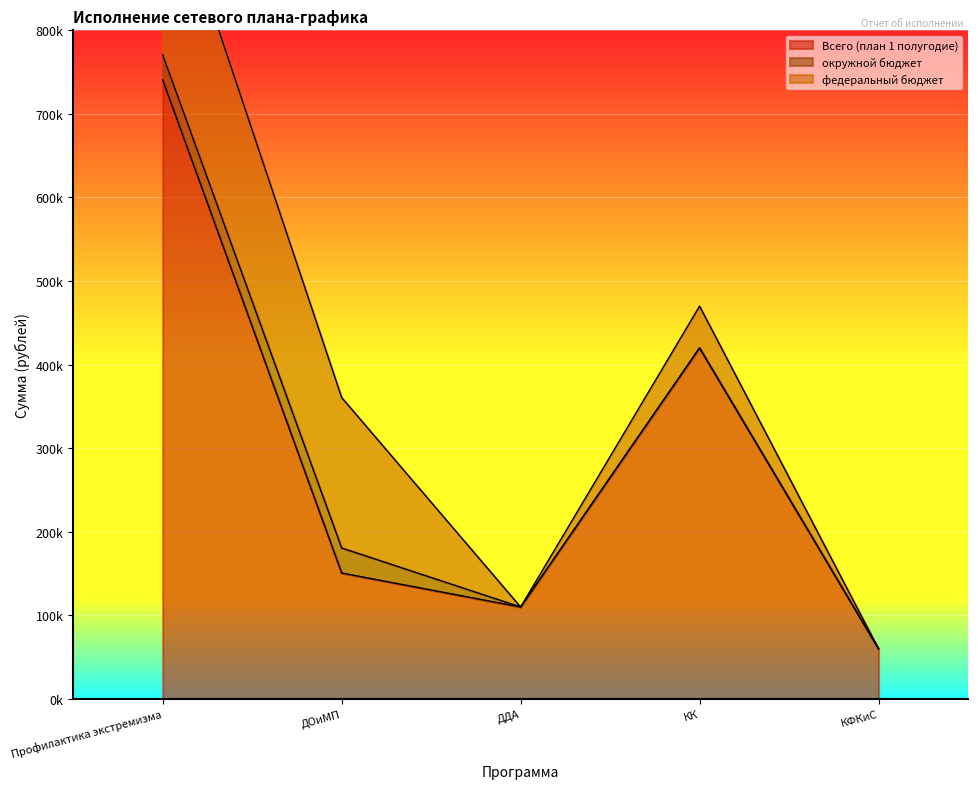

Rank the series by their average value, from highest to lowest.

Всего (план 1 полугодие), федеральный бюджет, окружной бюджет